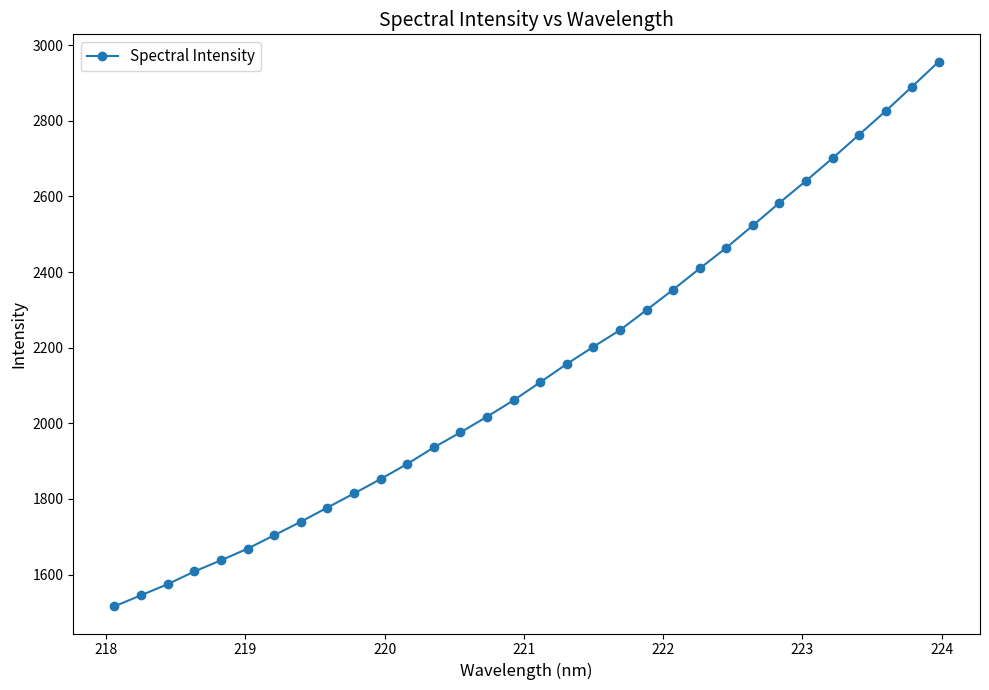

What is the value of the 21st point from the left?

2299.6